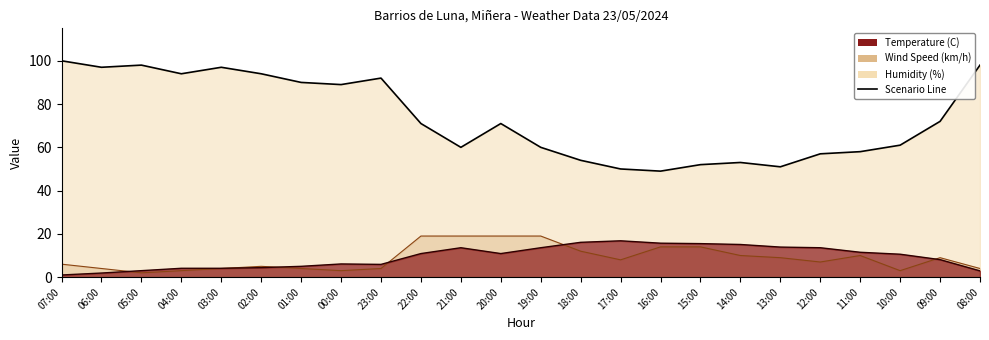

What is the spread (max minus min) of values at 10:00?

58.0